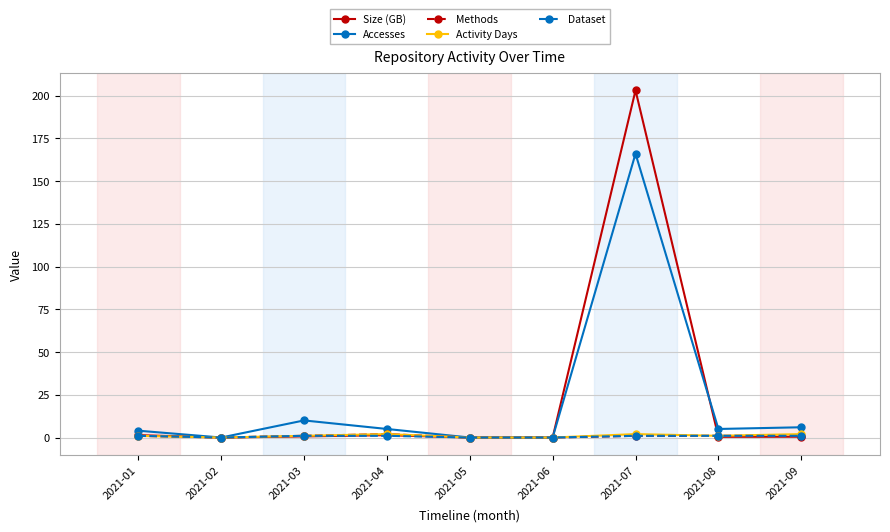

What is the difference between the maximum and second lowest values in the Activity Days series?

2.0